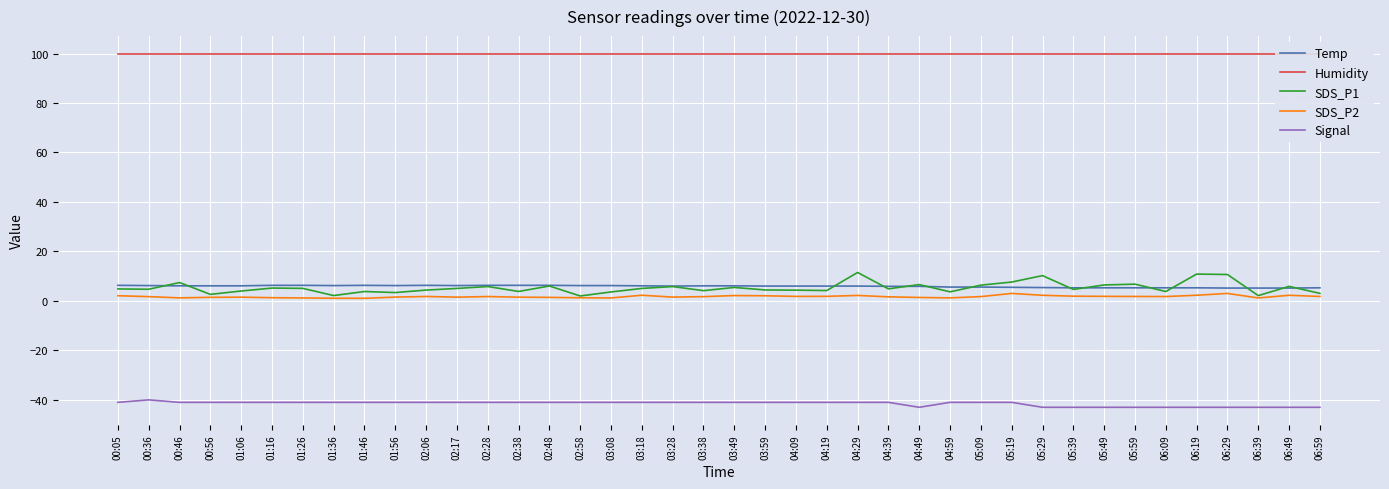

True or false: SDS_P2 and Temp intersect in this chart.

False